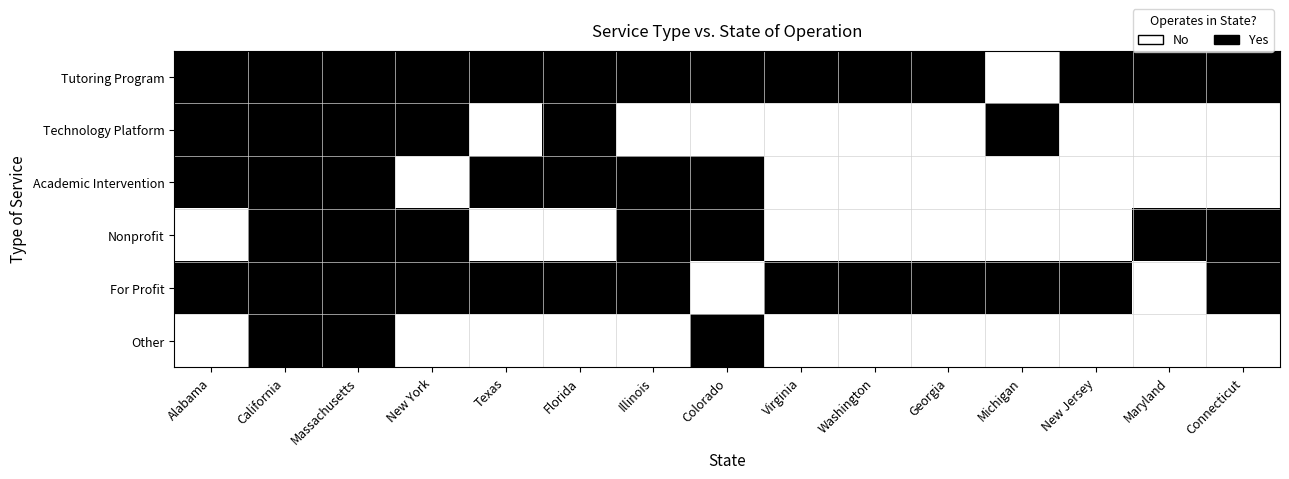

At which category is the sum across all series the highest?

California